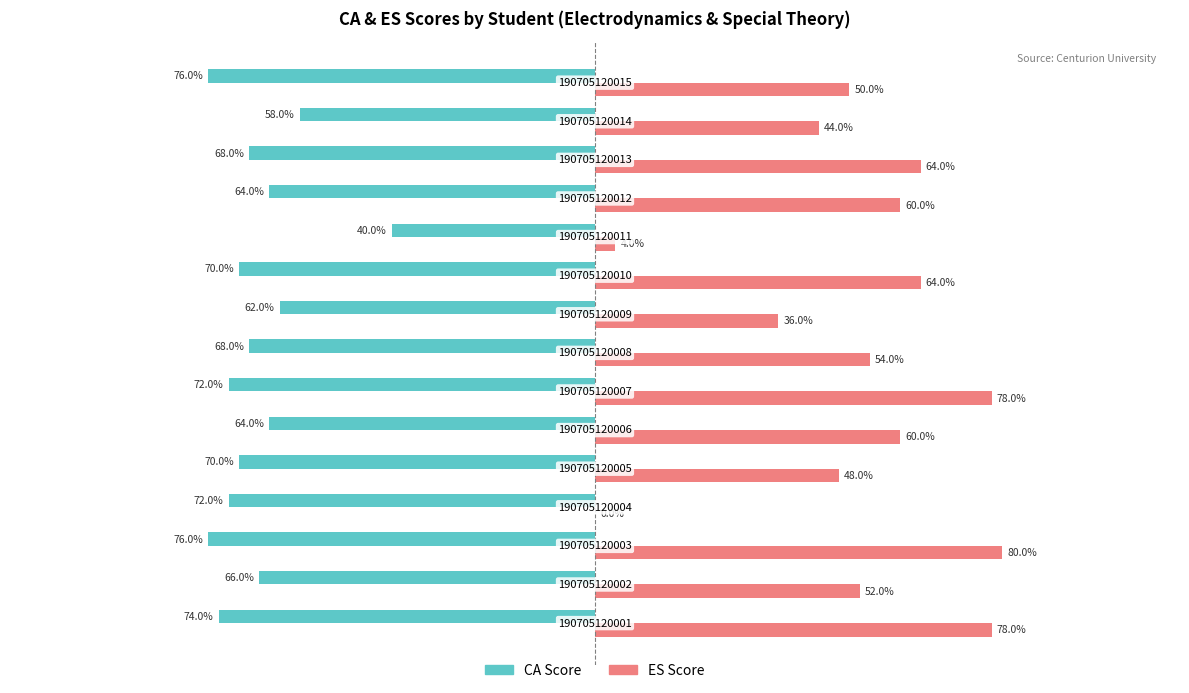

What are all the series names shown in the legend?

CA Score, ES Score